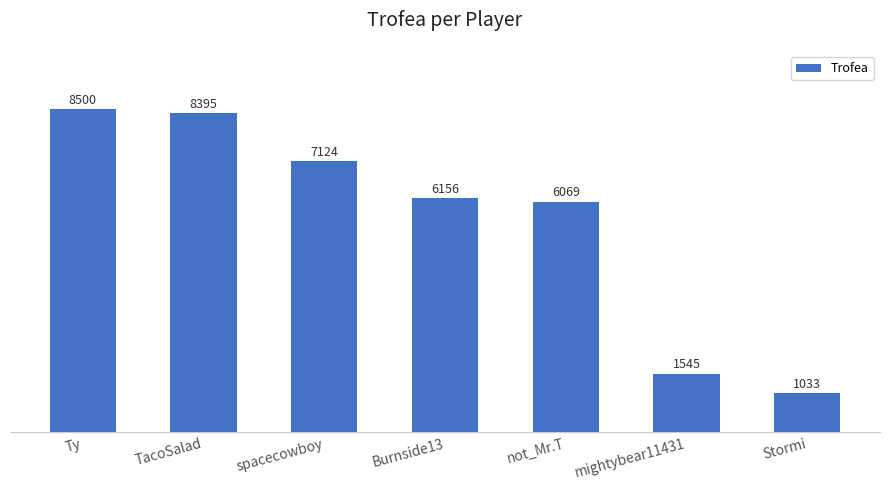

List the labels in order of value, smallest first.

Stormi, mightybear11431, not_Mr.T, Burnside13, spacecowboy, TacoSalad, Ty